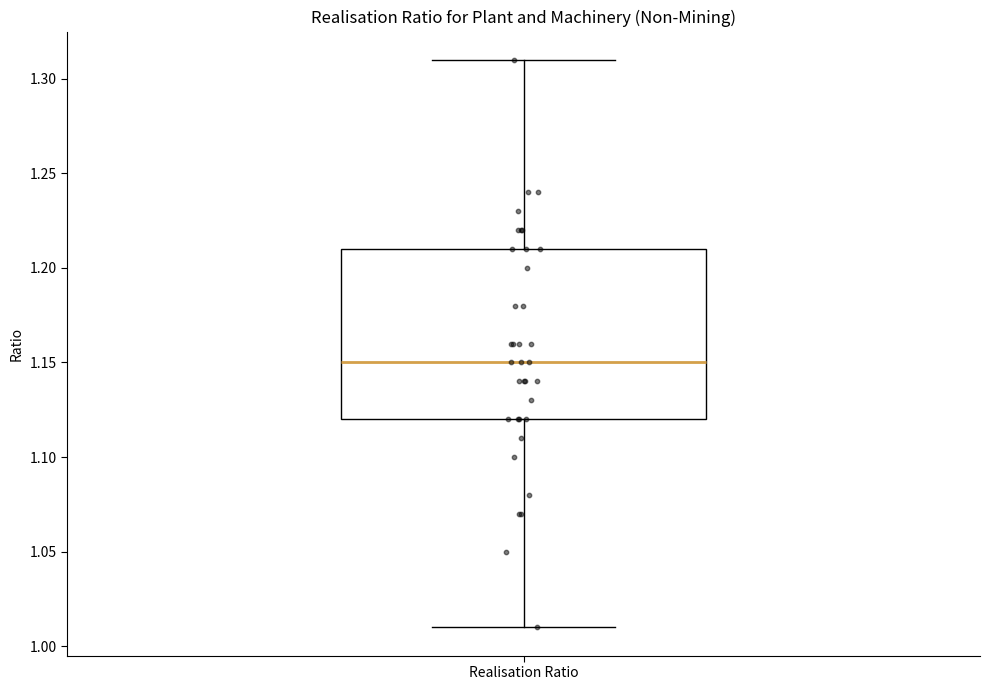

Read this box plot against the y-axis: the position of the median line, the range covered by the box, and the ends of both whiskers. The values are not printed on the chart, so give them approximately, as read against the axis.

median 1.15, box 1.12 to 1.21, whiskers 1.01 to 1.31